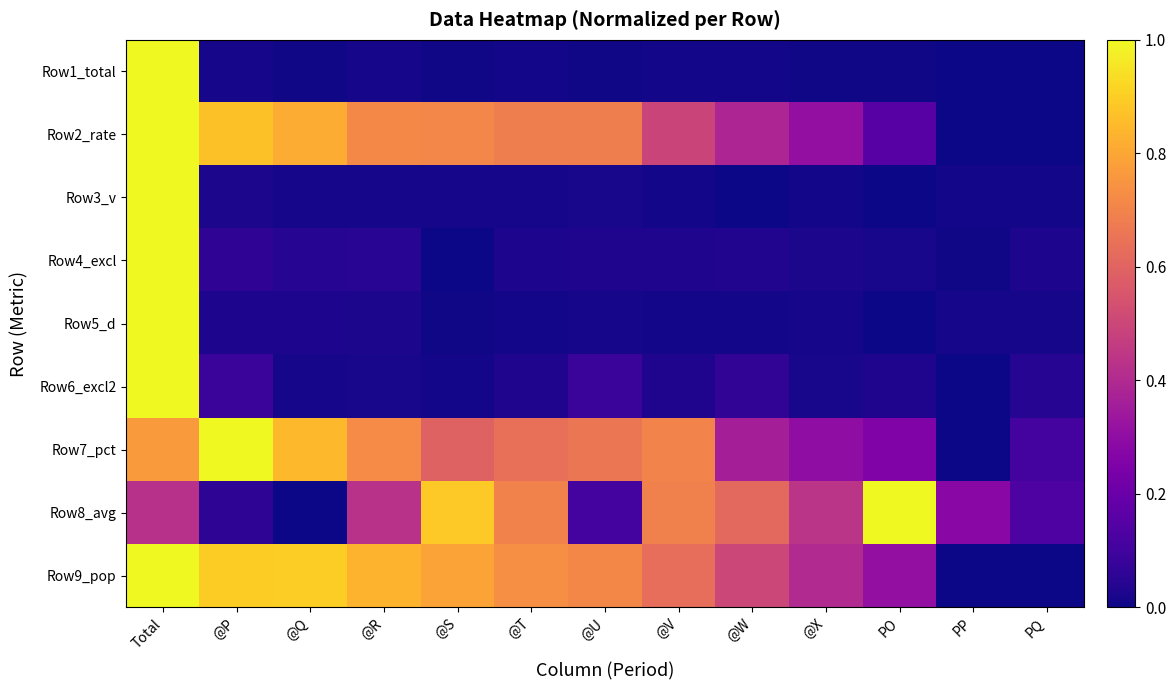

Reading left to right, list all the values displayed in this chart.

Row1_total: Total=1.0	@P=0.0	@Q=0.0	@R=0.0	@S=0.0	@T=0.0	@U=0.0	@V=0.0	@W=0.0	@X=0.0	PO=0.0	PP=0.0	PQ=0.0
Row2_rate: Total=1.0	@P=0.9	@Q=0.8	@R=0.7	@S=0.7	@T=0.7	@U=0.7	@V=0.5	@W=0.4	@X=0.3	PO=0.2	PP=0.0	PQ=0.0
Row3_v: Total=1.0	@P=0.0	@Q=0.0	@R=0.0	@S=0.0	@T=0.0	@U=0.0	@V=0.0	@W=0.0	@X=0.0	PO=0.0	PP=0.0	PQ=0.0
Row4_excl: Total=1.0	@P=0.1	@Q=0.0	@R=0.1	@S=0.0	@T=0.0	@U=0.0	@V=0.0	@W=0.0	@X=0.0	PO=0.0	PP=0.0	PQ=0.0
Row5_d: Total=1.0	@P=0.0	@Q=0.0	@R=0.0	@S=0.0	@T=0.0	@U=0.0	@V=0.0	@W=0.0	@X=0.0	PO=0.0	PP=0.0	PQ=0.0
Row6_excl2: Total=1.0	@P=0.1	@Q=0.0	@R=0.0	@S=0.0	@T=0.0	@U=0.1	@V=0.0	@W=0.1	@X=0.0	PO=0.0	PP=0.0	PQ=0.0
Row7_pct: Total=0.8	@P=1.0	@Q=0.9	@R=0.7	@S=0.6	@T=0.6	@U=0.7	@V=0.7	@W=0.4	@X=0.3	PO=0.3	PP=0.0	PQ=0.1
Row8_avg: Total=0.4	@P=0.1	@Q=0.0	@R=0.4	@S=0.9	@T=0.7	@U=0.1	@V=0.7	@W=0.6	@X=0.4	PO=1.0	PP=0.3	PQ=0.1
Row9_pop: Total=1.0	@P=0.9	@Q=0.9	@R=0.8	@S=0.8	@T=0.7	@U=0.7	@V=0.6	@W=0.5	@X=0.4	PO=0.3	PP=0.0	PQ=0.0